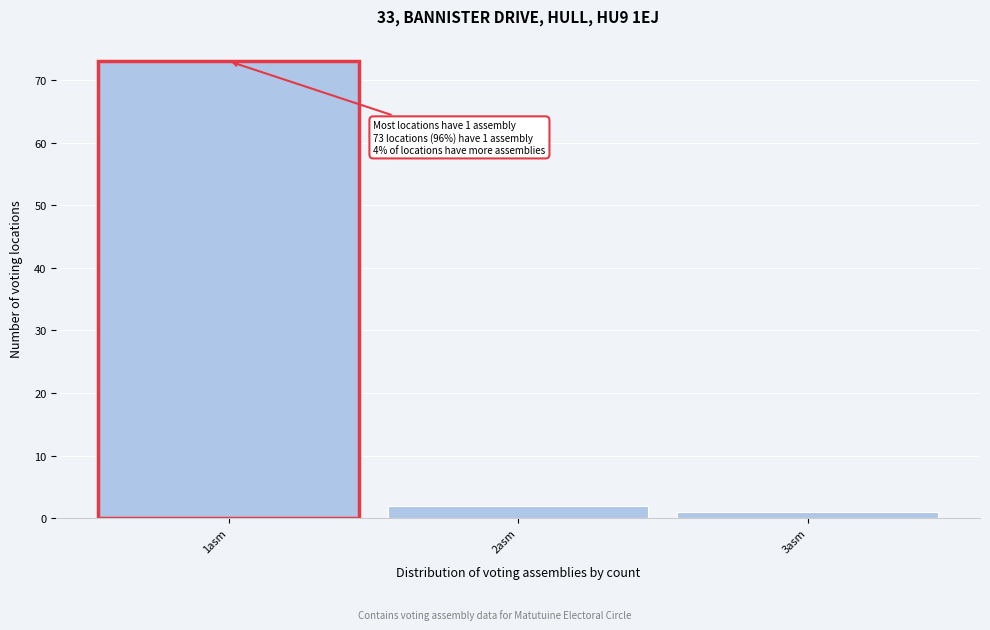

Over which range of the x-axis is the bar tallest?

0.5 to 1.5